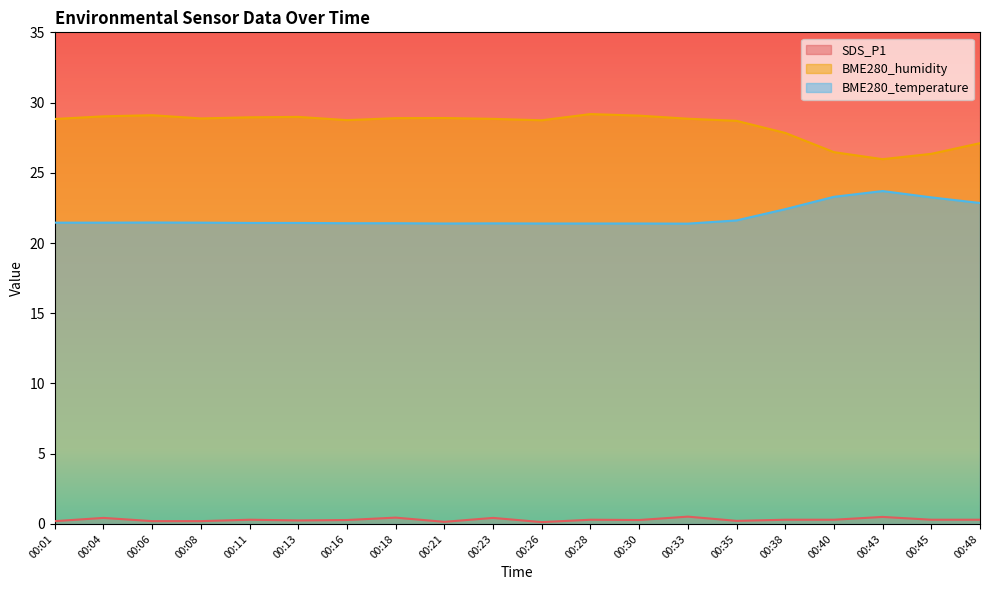

Between 00:06 and 00:11, which is larger?

00:11